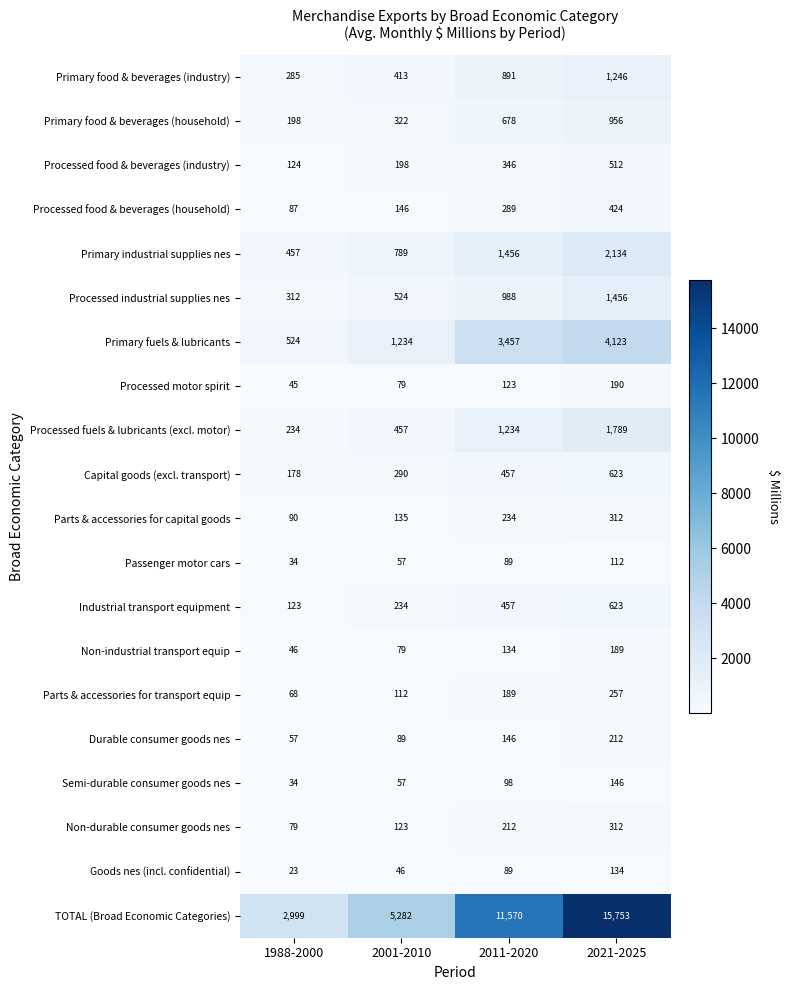

What is the sum of all Primary food & beverages (industry) values?

2835